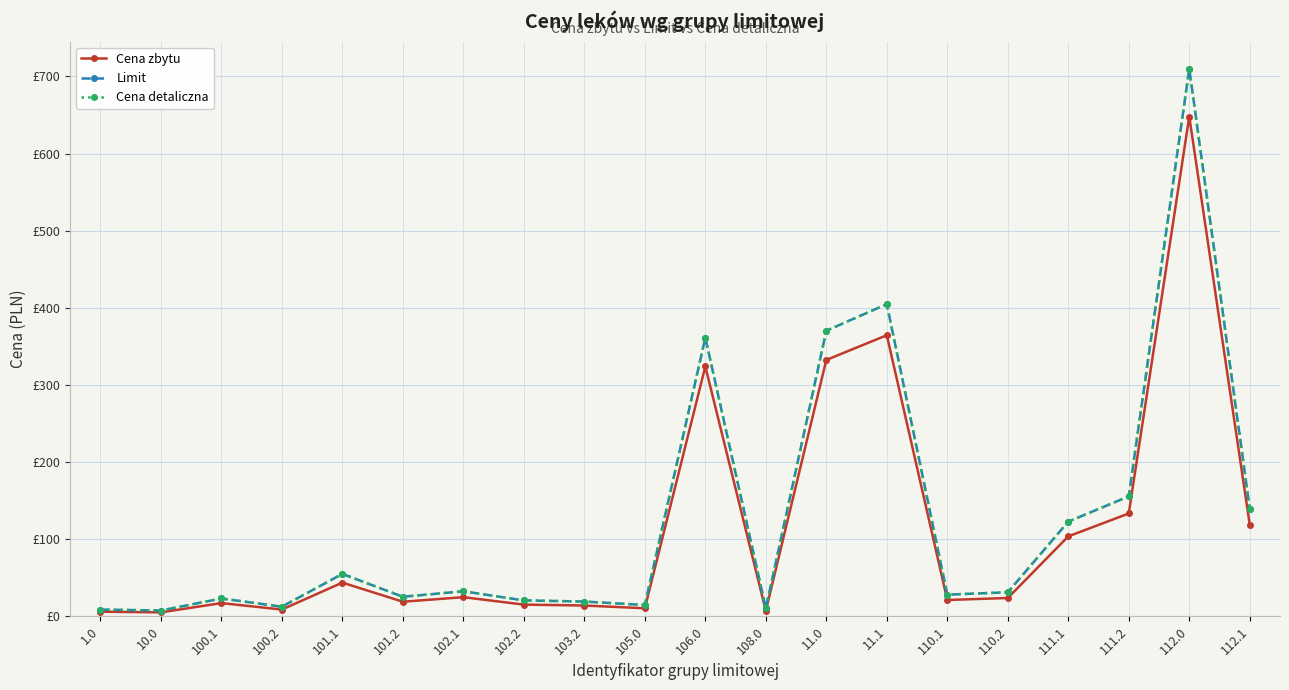

Does the chart have visible grid lines?

Yes